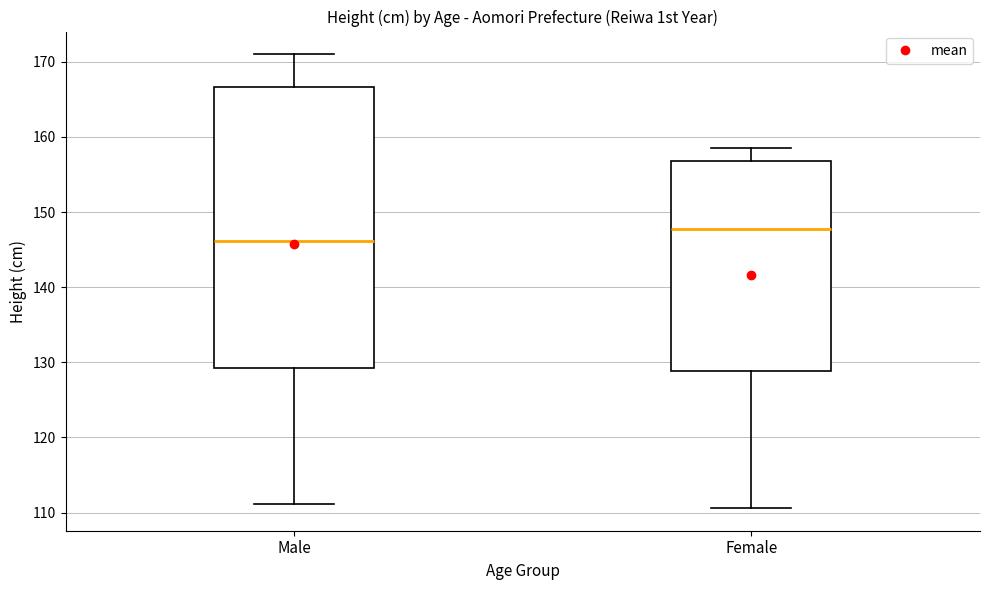

Reading left to right, transcribe this box plot: for each box, give where its median line is, the range the box spans, and where its two whiskers end, as read against the y-axis. The values are not printed on the chart, so give them approximately, as read against the axis.

Male: median 146, box 129 to 167, whiskers 111 to 171
Female: median 148, box 129 to 157, whiskers 111 to 159